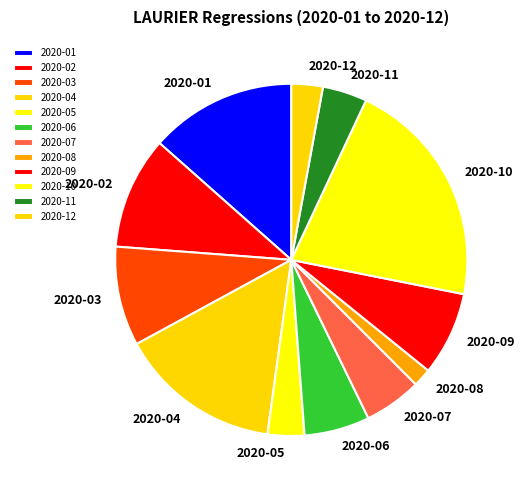

The 2020-01 slice represents 13% of the pie. True or false?

True